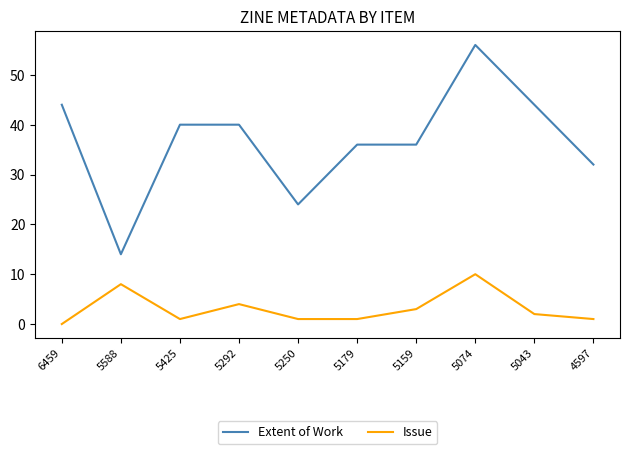

At which label is Issue closest to 5?

5292